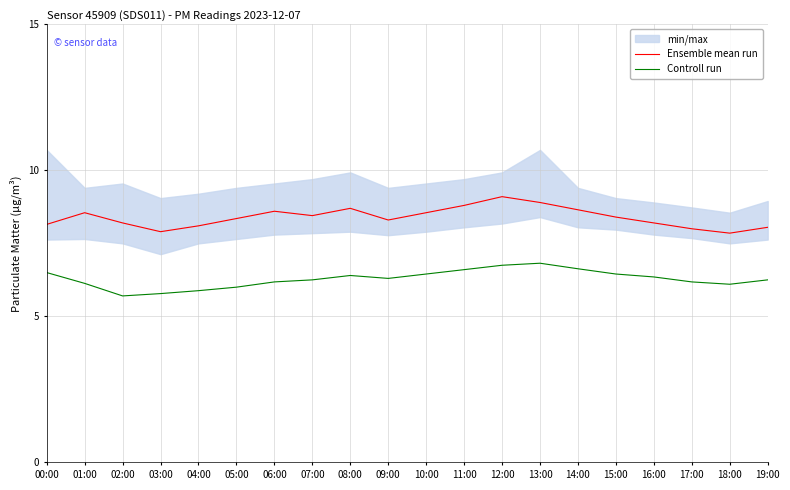

At how many categories does at least one series exceed 7?

20